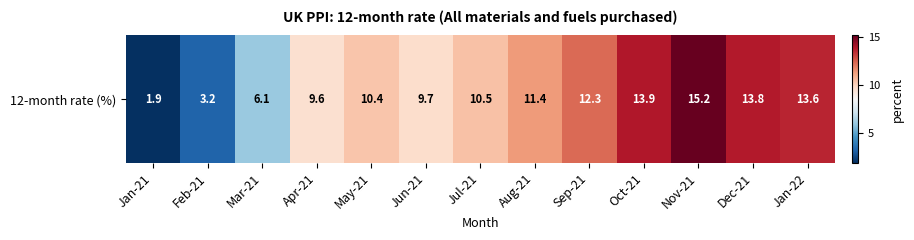

What is the difference between the second highest and second lowest values?

10.7